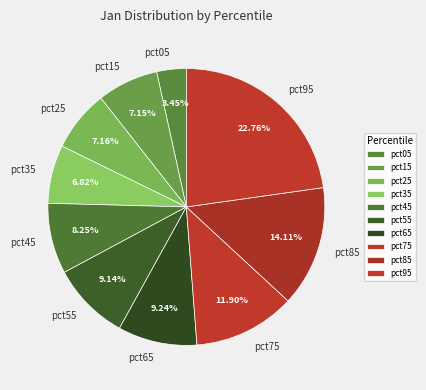

How many slices are in this pie chart?

10